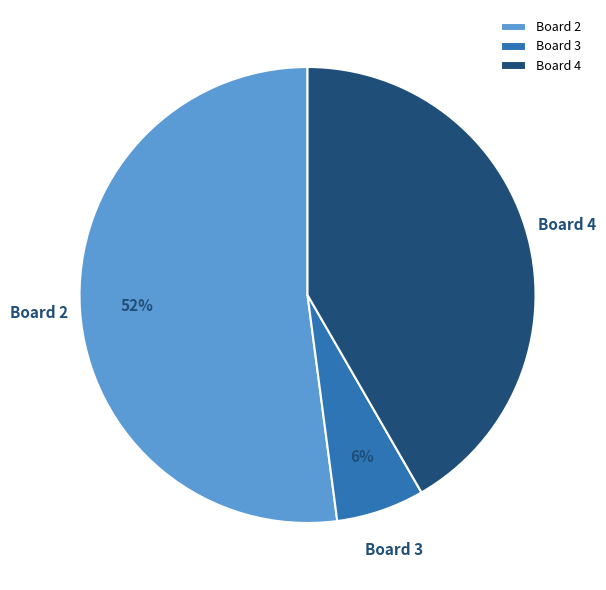

How many slices are in this pie chart?

3